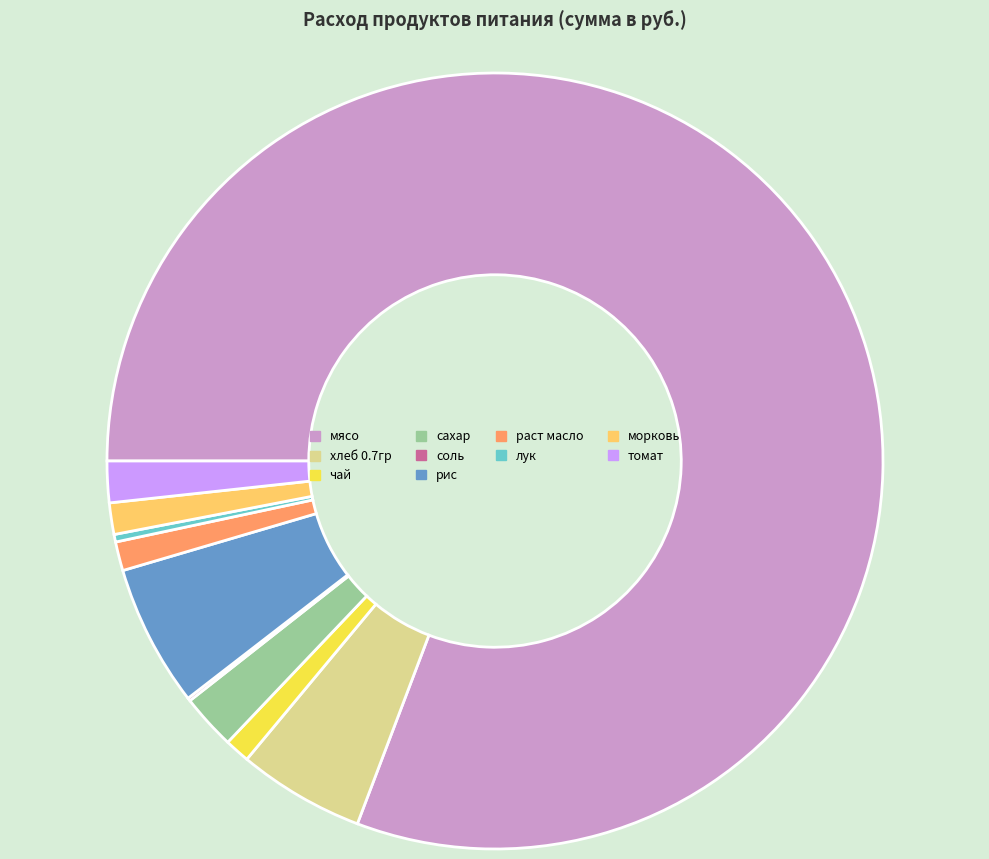

Do томат and чай together represent more than half of the pie?

No